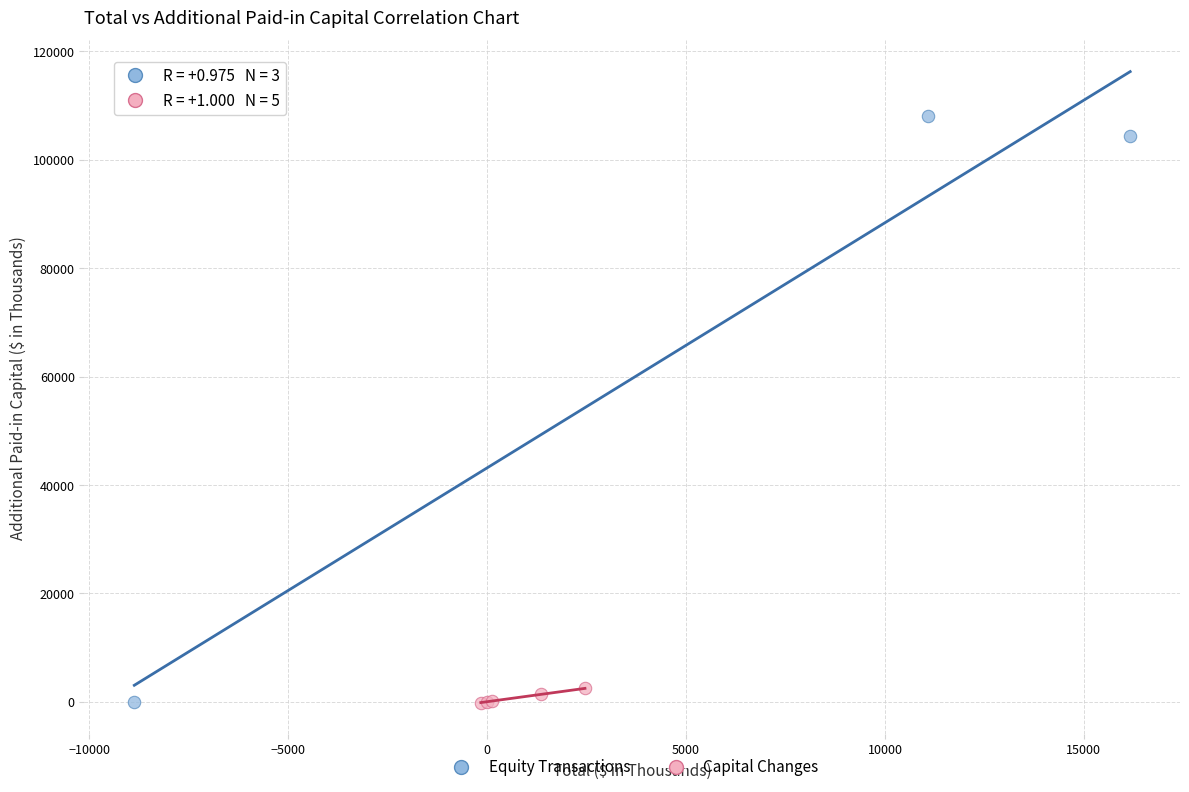

Which series contains the highest Y value?

Equity Transactions